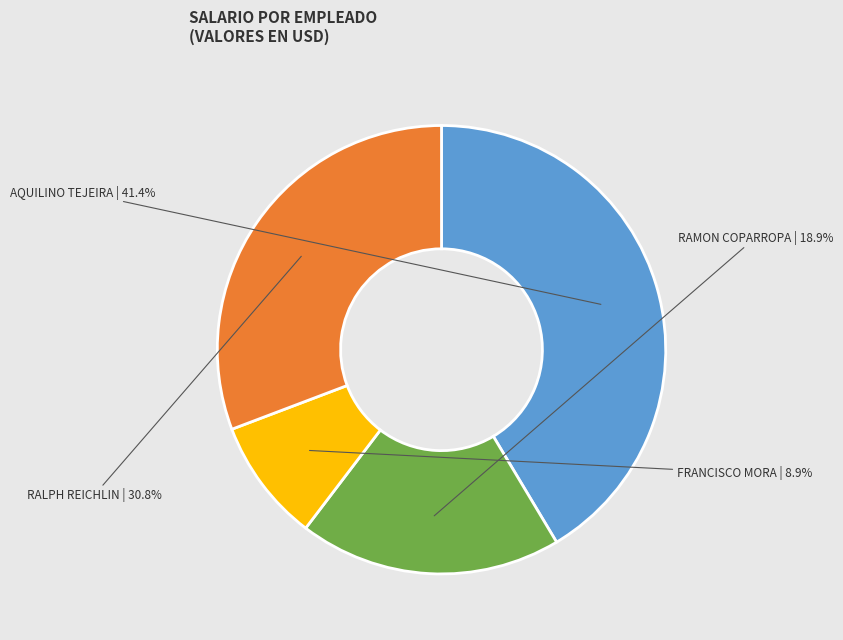

Does any single category account for the majority?

No